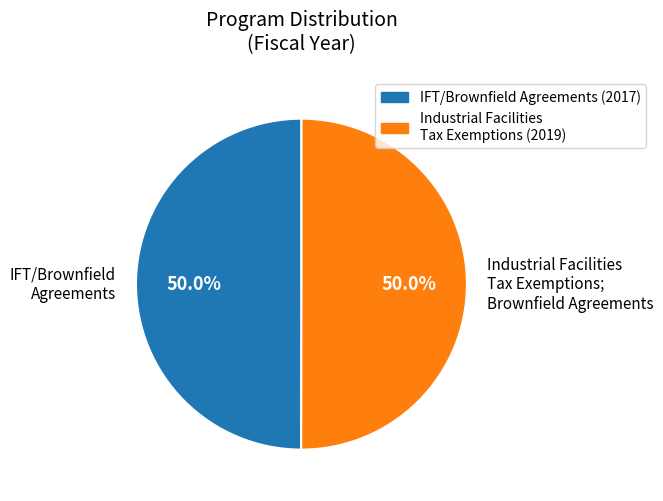

How many slices are in this pie chart?

2